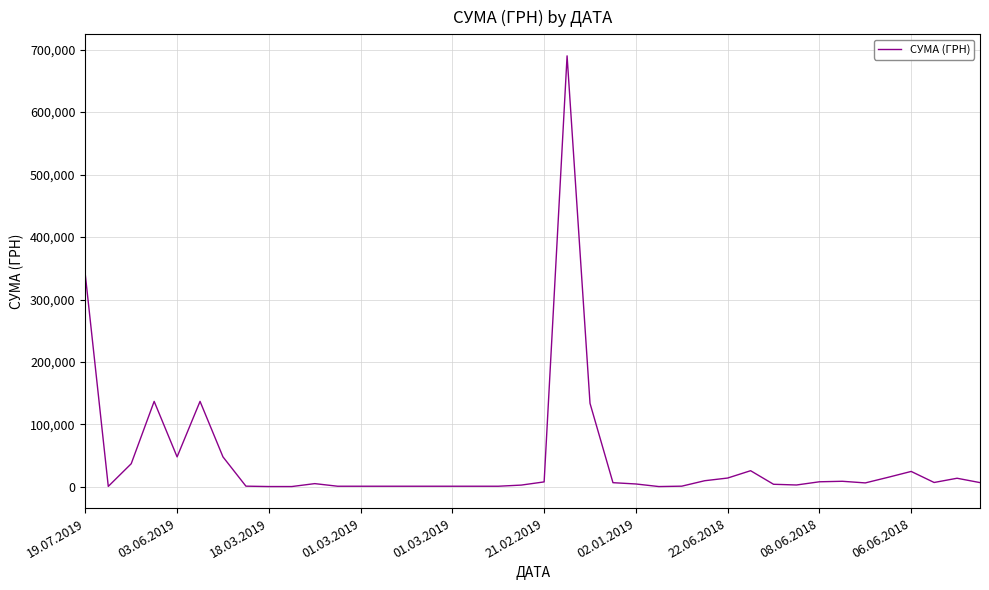

Does the chart have visible grid lines?

Yes